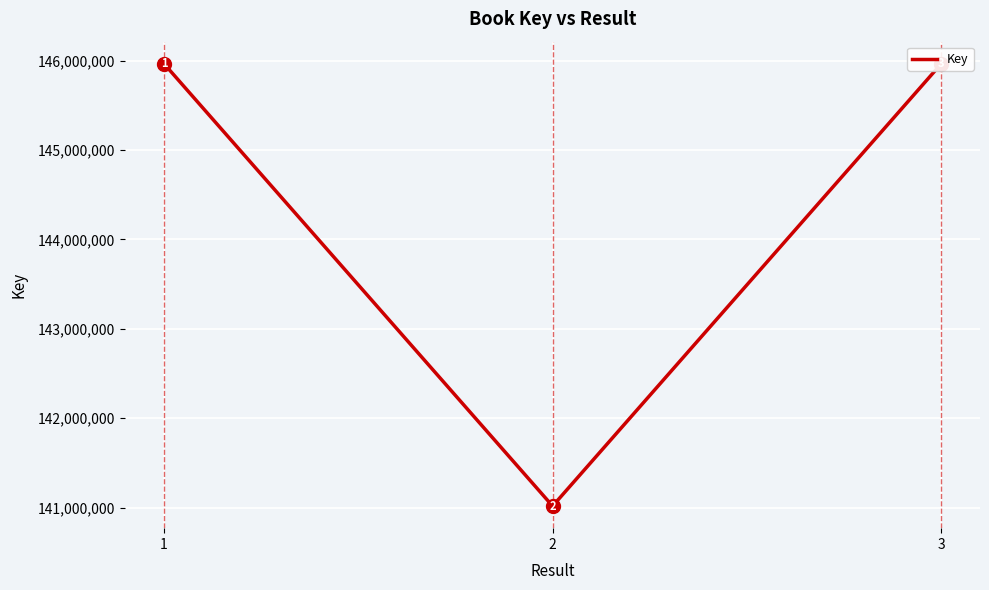

True or false: the data shows 141017089 at 2.

True